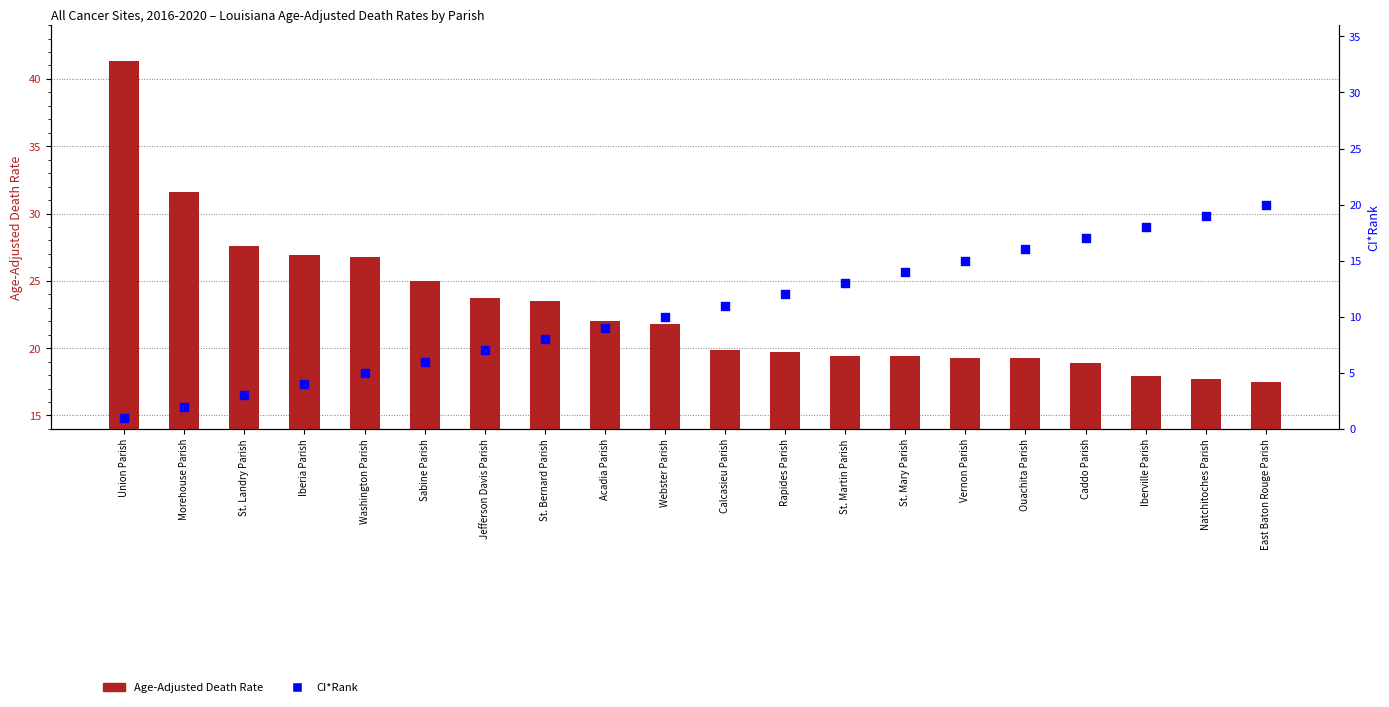

At which category is the sum across all series the highest?

Union Parish